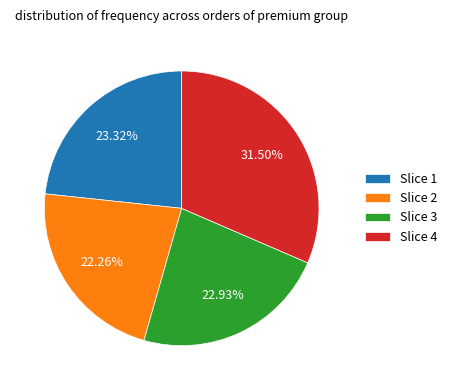

Is there a majority slice in this chart?

No